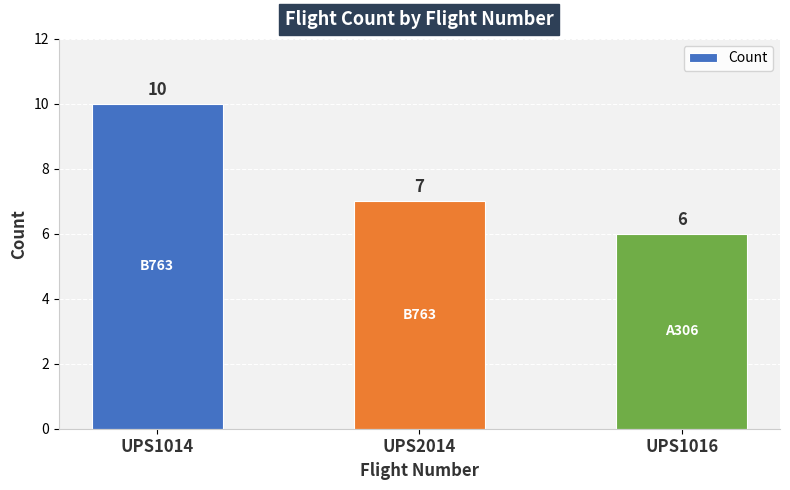

Does the chart contain any negative values?

No